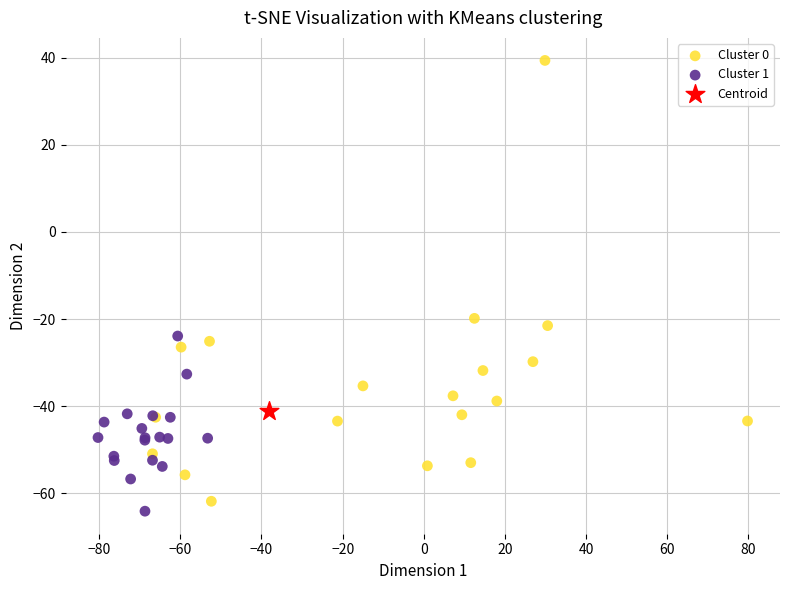

What are all the series names shown in the legend?

Cluster 0, Cluster 1, Centroid